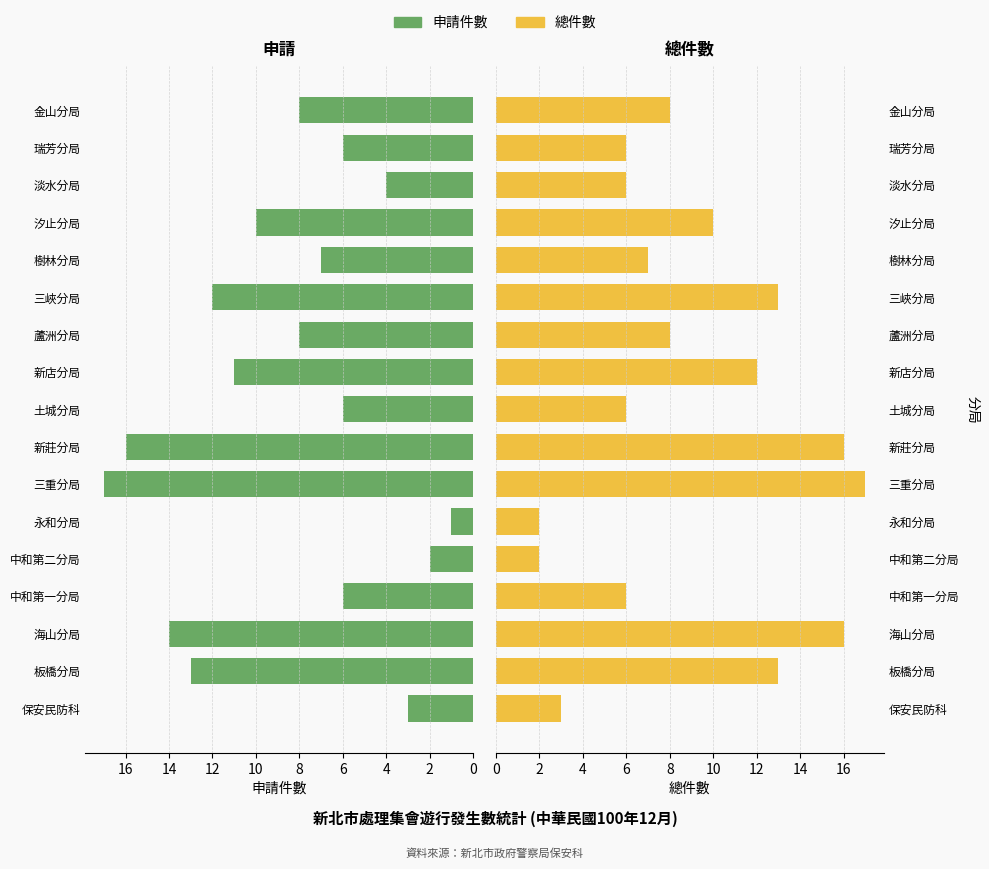

How many distinct data groups are displayed?

2